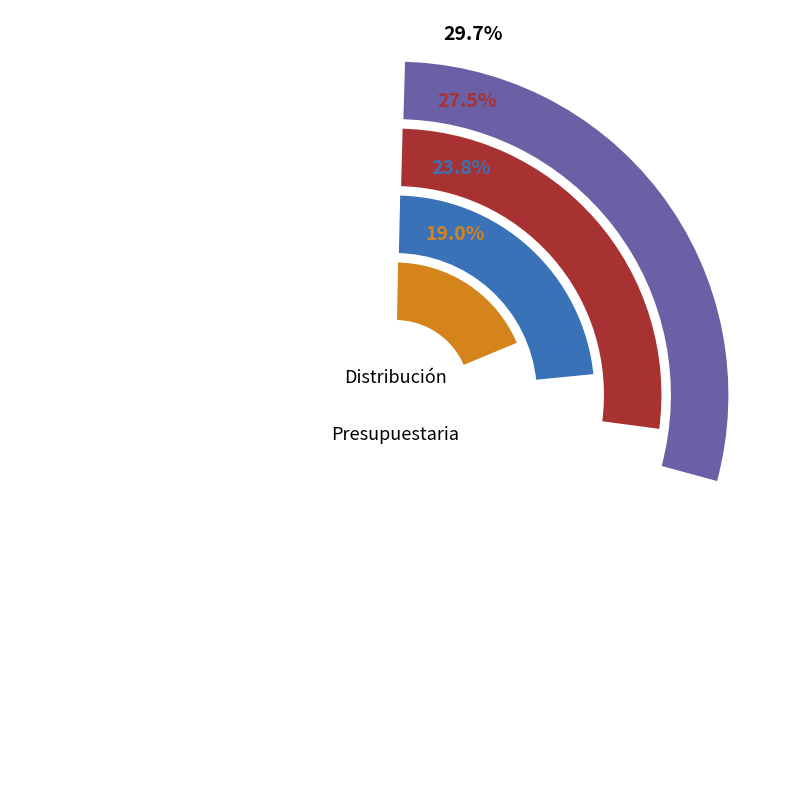

Is INICIATIVAS DE INVERSIÓN the majority of the pie?

No